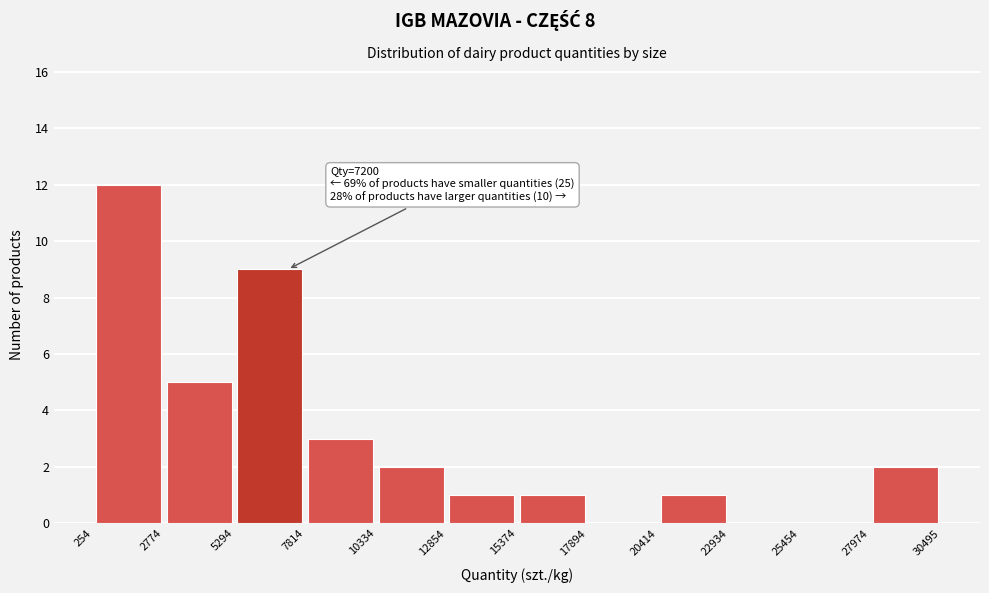

Over which range of the x-axis is the bar tallest?

254 to 2774